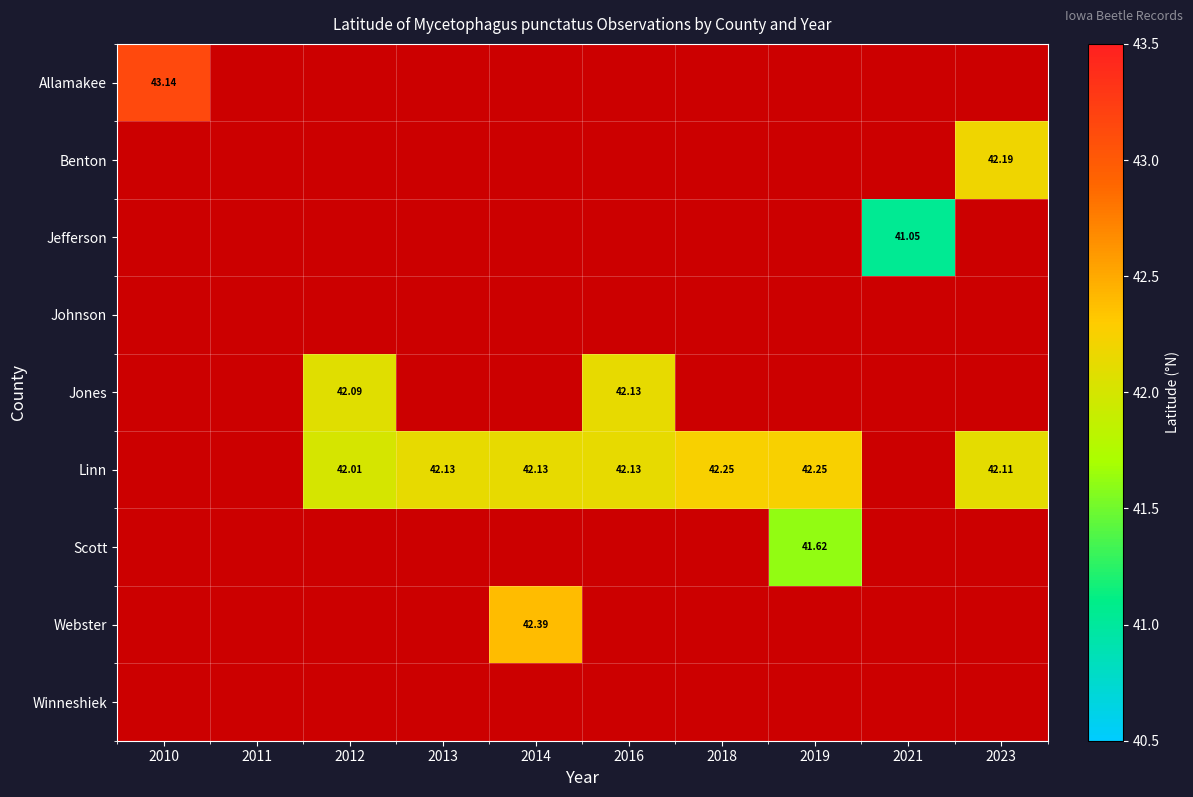

Count the number of categories in the chart.

10